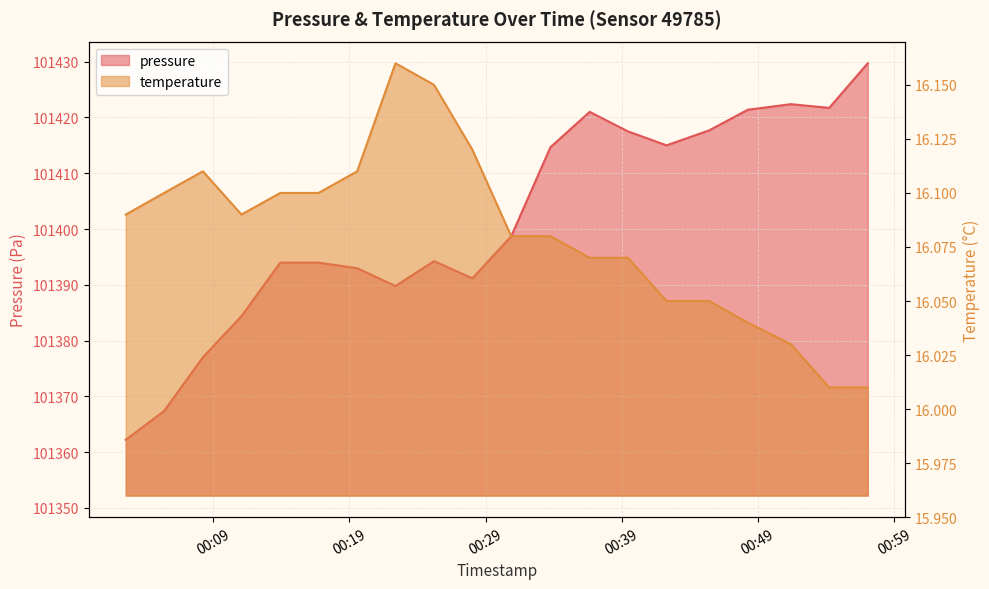

Is it true that temperature equals 21.8 at 2023-01-13T00:48:16?

False